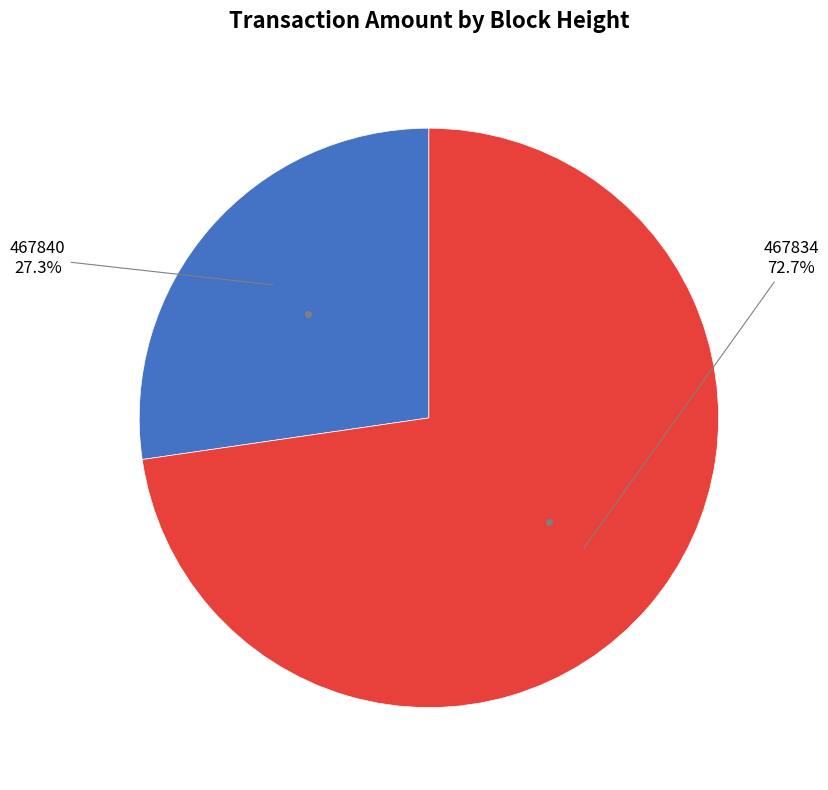

Which category has the smallest portion of the pie?

467840